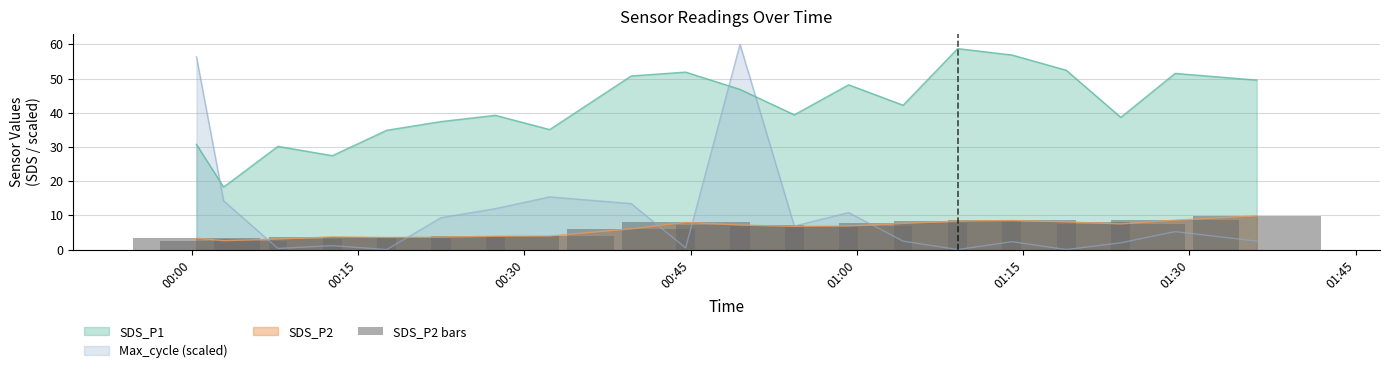

True or false: SDS_P2 and SDS_P1 intersect in this chart.

False